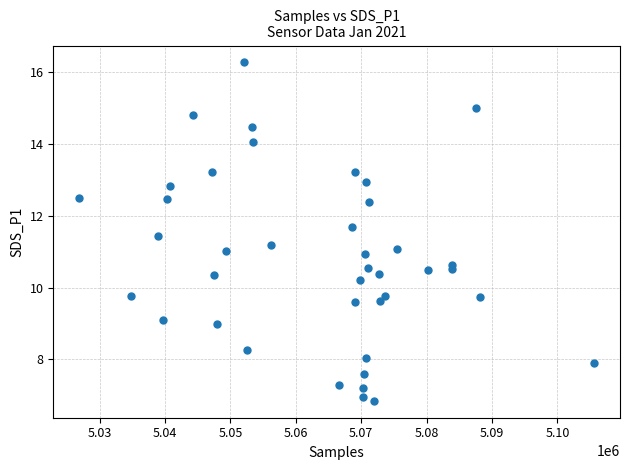

What is the range of Y values (max minus min)?

9.4